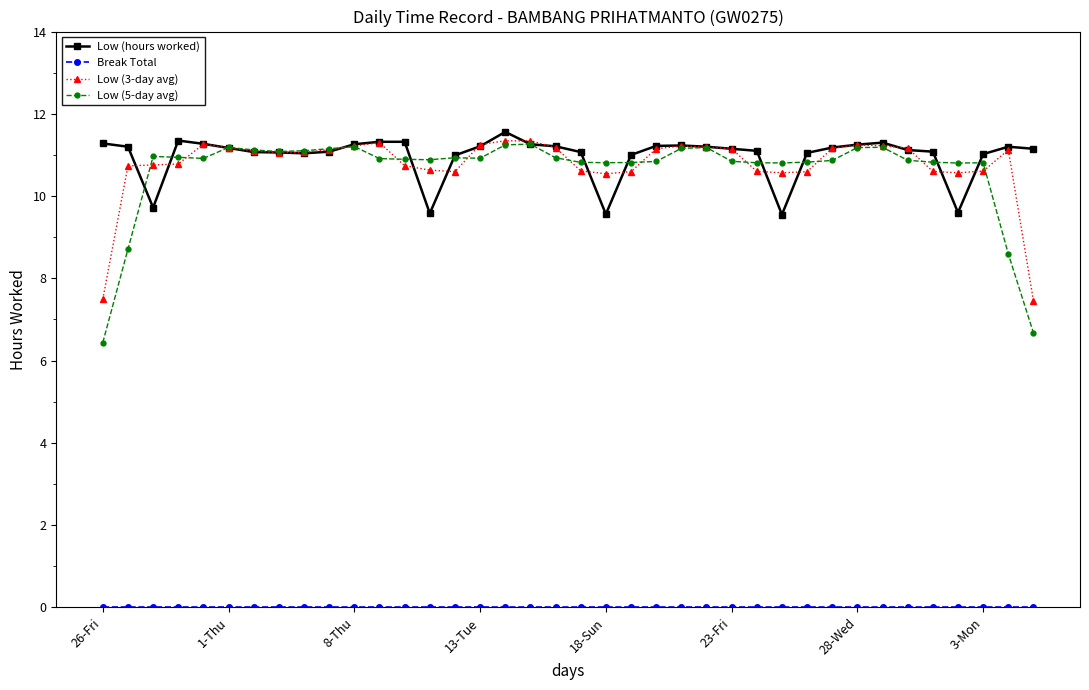

What is the value of the Low (hours worked) point at the 26th from the left?

11.2